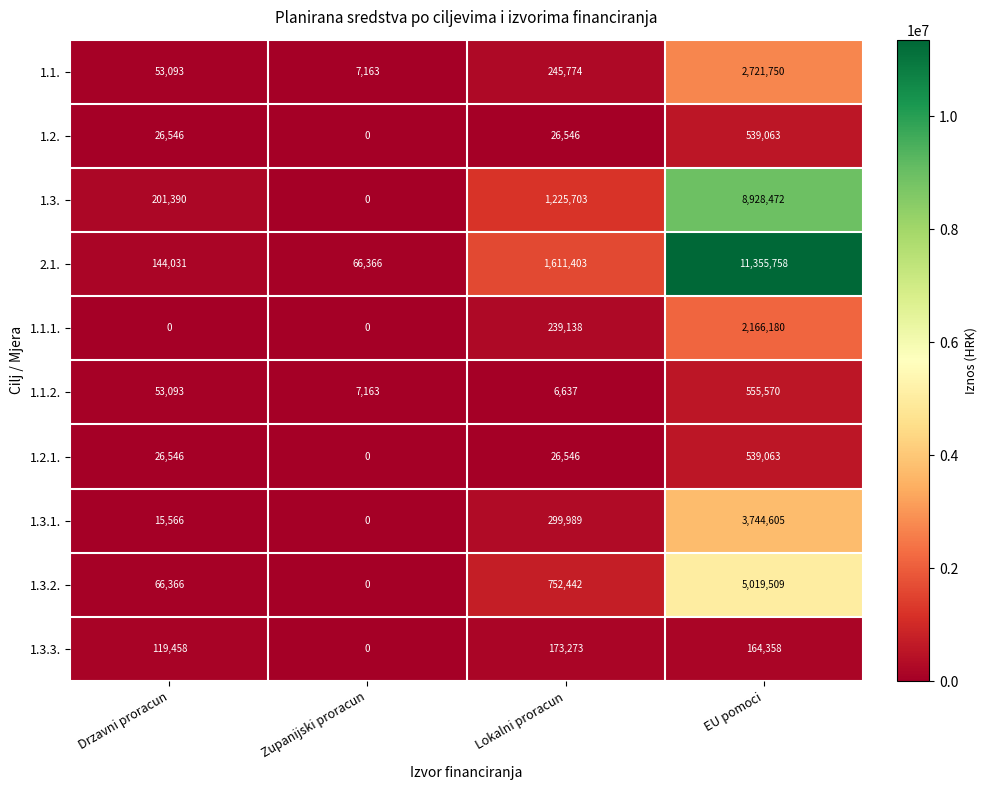

Read the 2.1. value at Zupanijski proracun.

66366